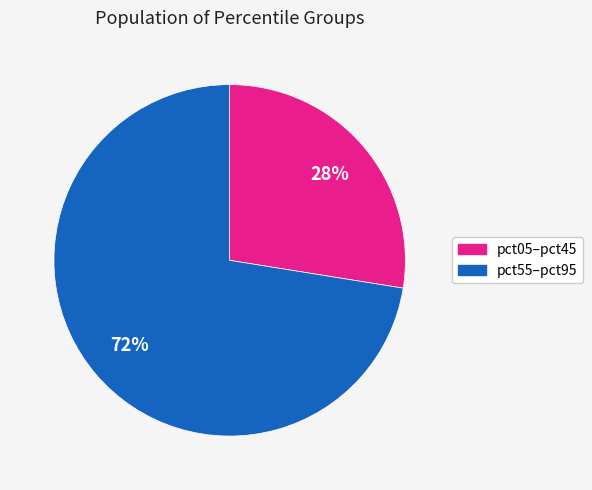

Is there a majority slice in this chart?

Yes